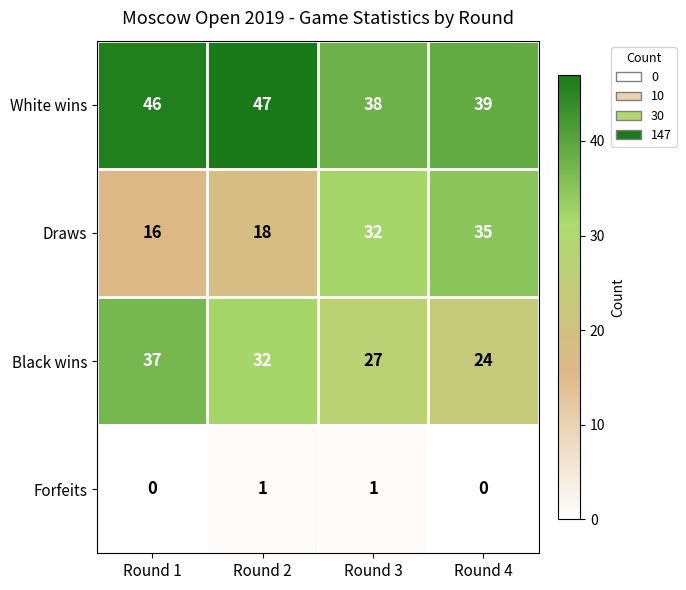

Count the White wins values in the range 39 to 47.

3